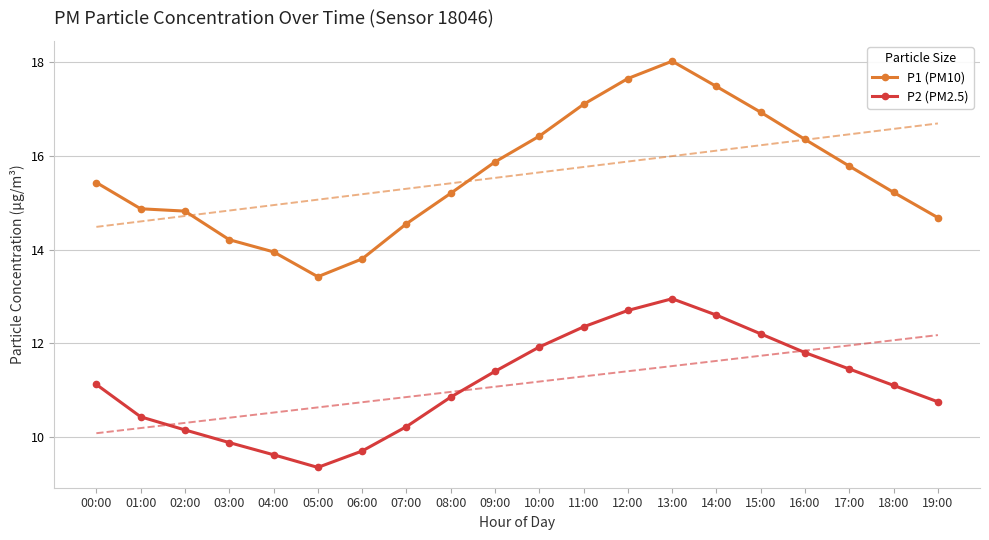

Reading right to left, what are all the values shown in this chart?

P1 (PM10): 19:00=14.7	18:00=15.2	17:00=15.8	16:00=16.4	15:00=16.9	14:00=17.5	13:00=18.0	12:00=17.6	11:00=17.1	10:00=16.4	09:00=15.9	08:00=15.2	07:00=14.6	06:00=13.8	05:00=13.4	04:00=13.9	03:00=14.2	02:00=14.8	01:00=14.9	00:00=15.4
P2 (PM2.5): 19:00=10.8	18:00=11.1	17:00=11.4	16:00=11.8	15:00=12.2	14:00=12.6	13:00=12.9	12:00=12.7	11:00=12.3	10:00=11.9	09:00=11.4	08:00=10.8	07:00=10.2	06:00=9.7	05:00=9.3	04:00=9.6	03:00=9.9	02:00=10.2	01:00=10.4	00:00=11.1